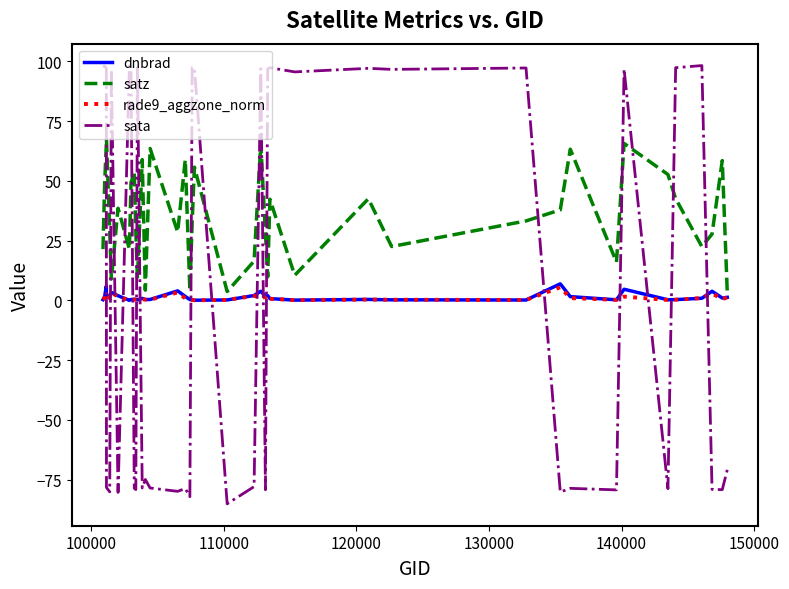

What is the minimum value shown in the chart?

-85.2